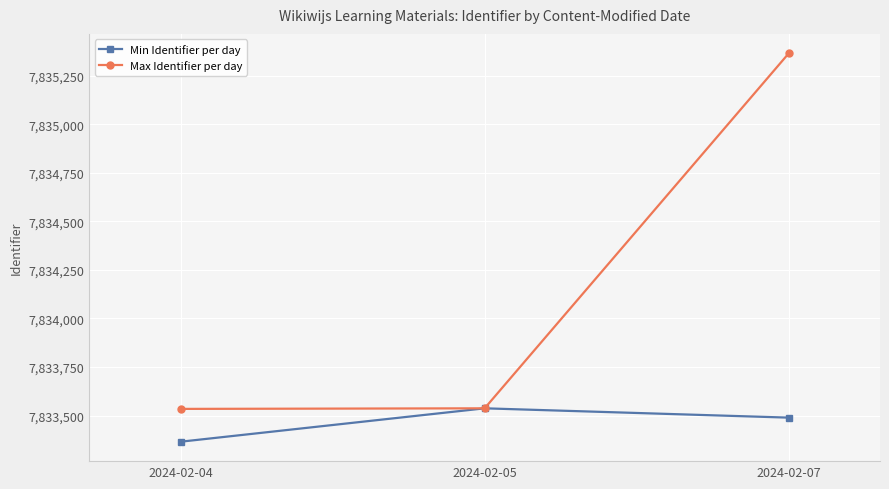

At how many categories does at least one series exceed 7835216?

1